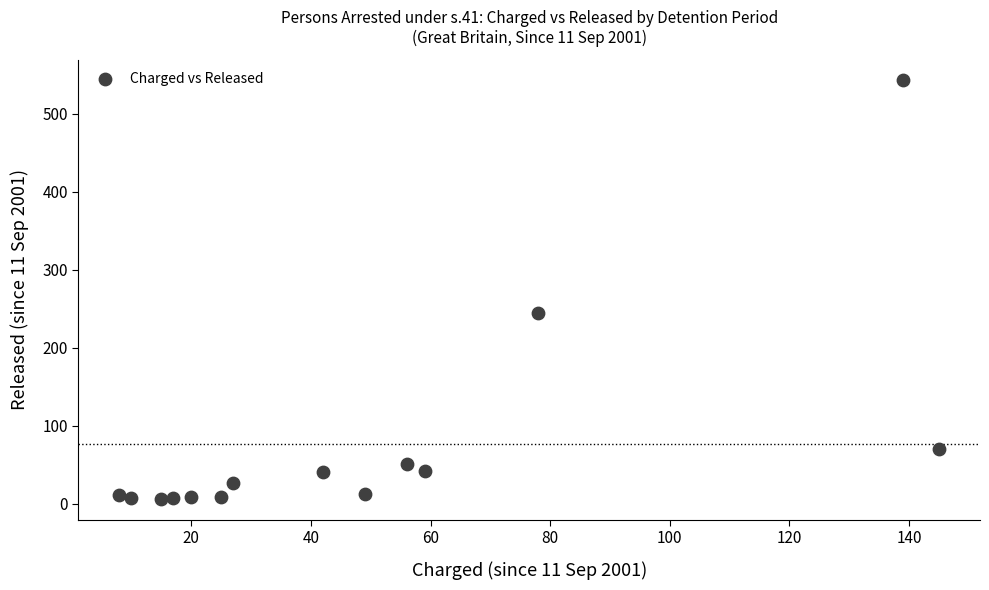

What Y value in the scatter plot is closest to 274?

245